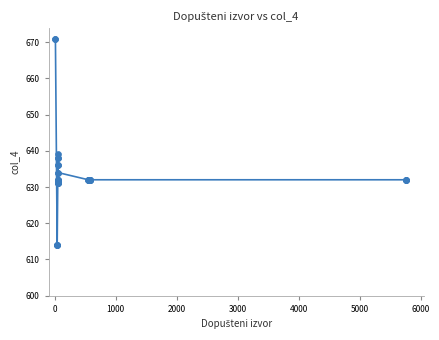

What Y value in the scatter plot is closest to 642?

639